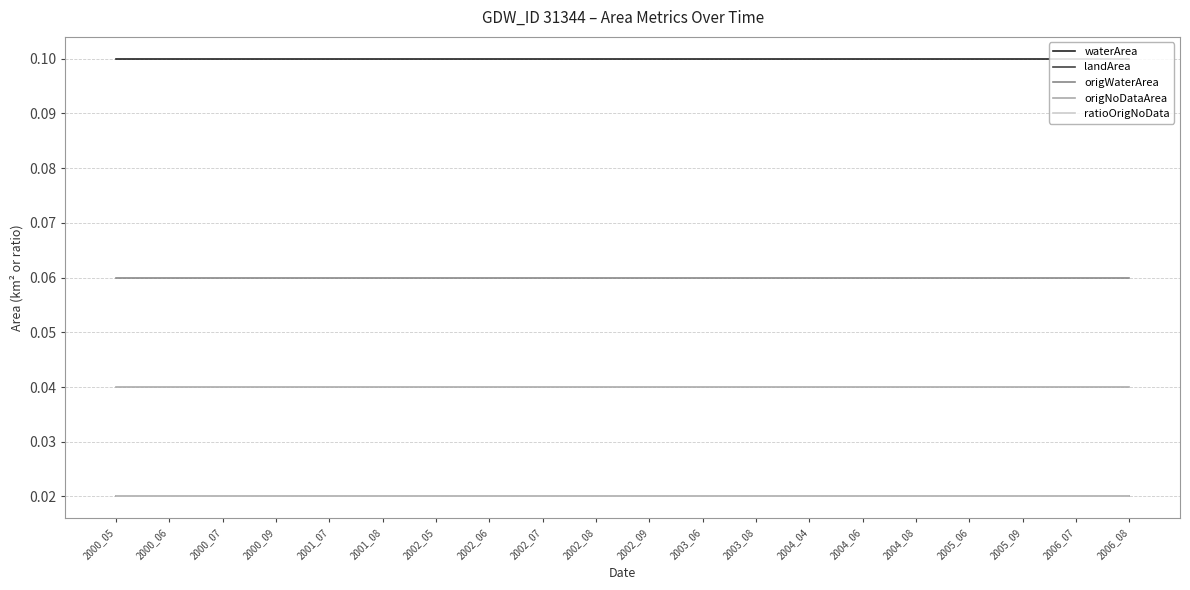

Rank the series at 2006_07 from highest to lowest value.

waterArea, origWaterArea, origNoDataArea, landArea, ratioOrigNoData